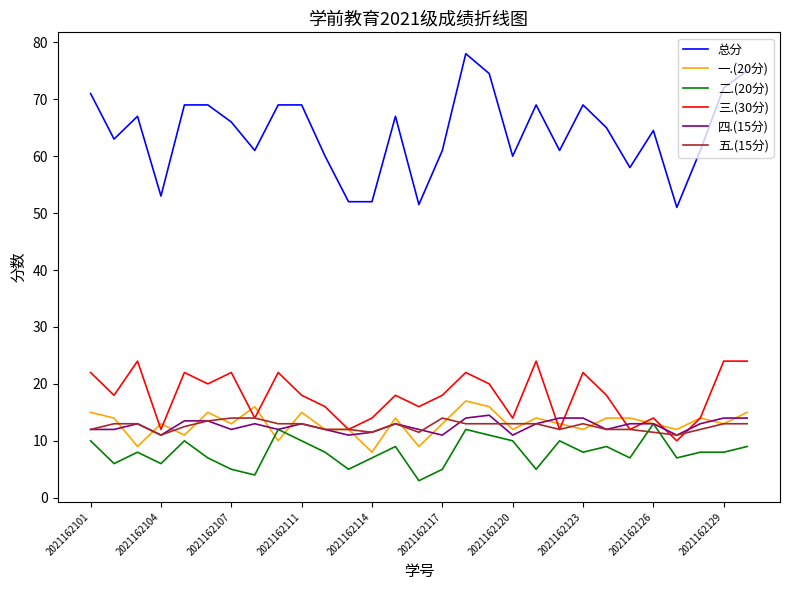

What is the maximum value for 一.(20分)?

17.0